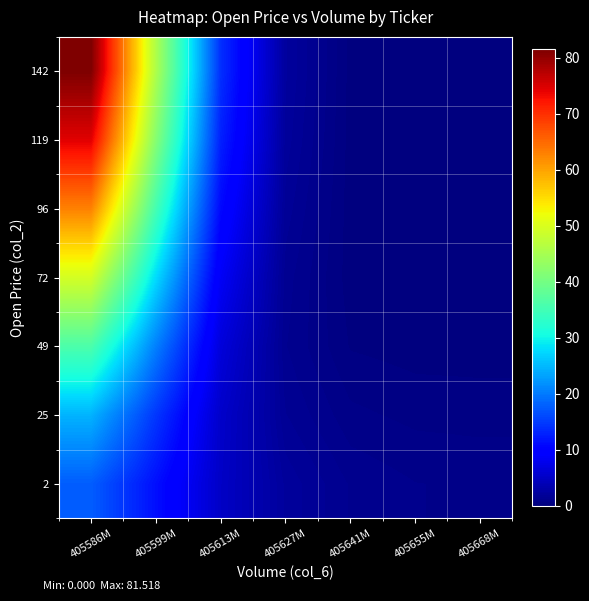

At 405641M, list the series in order from largest to smallest.

2, 25, 49, 142, 119, 96, 72